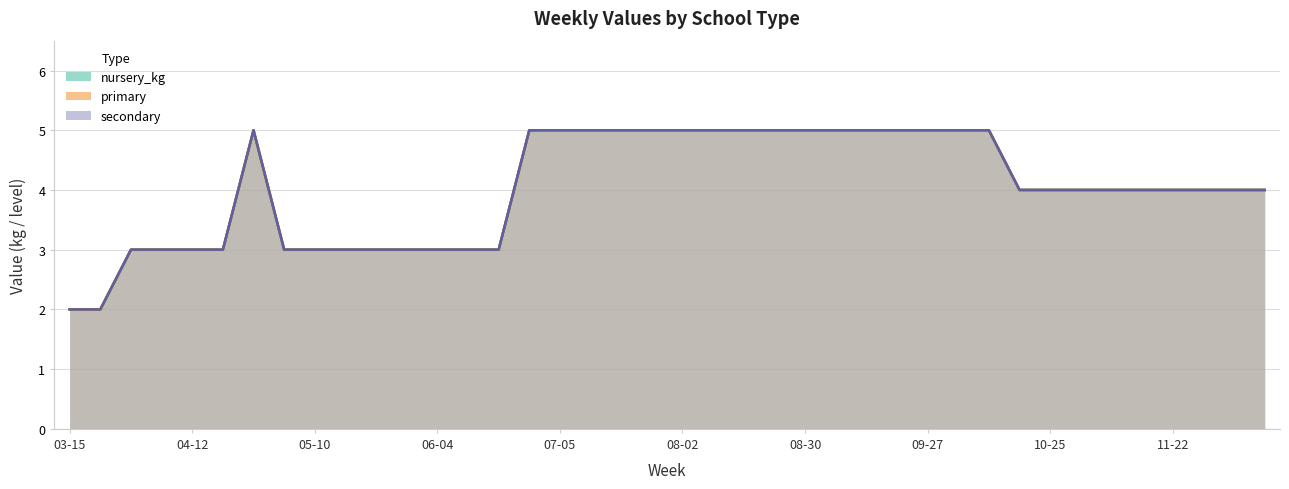

True or false: primary and secondary intersect in this chart.

False